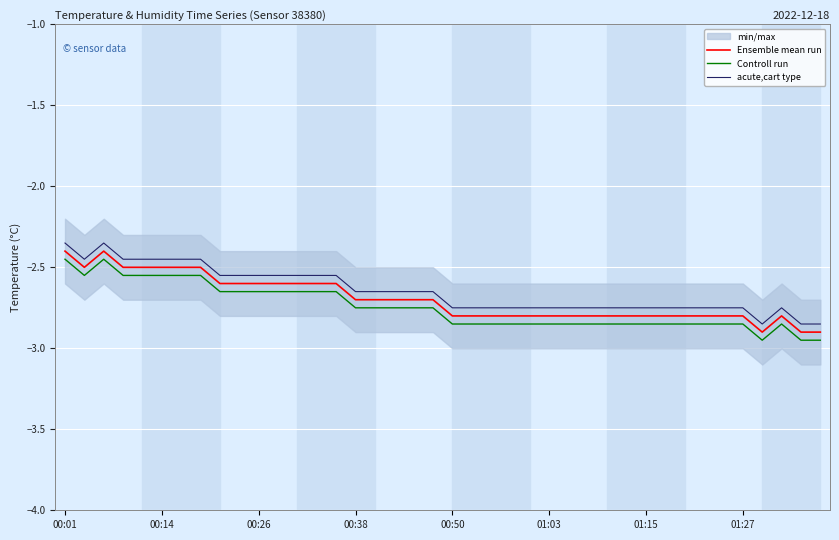

What is the maximum value for Ensemble mean run?

-2.4